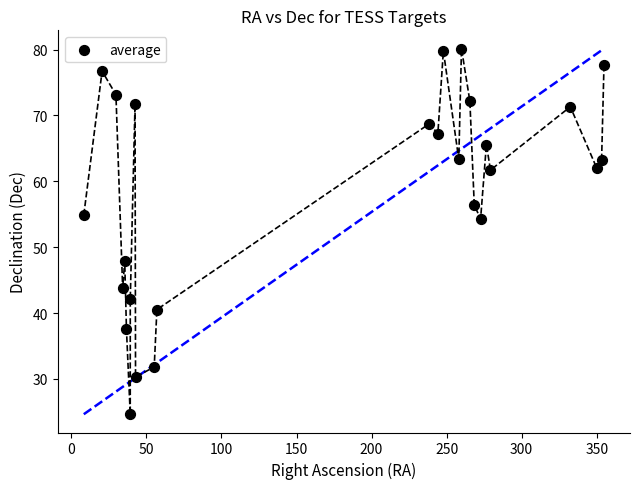

What is the range of X values (max minus min)?

346.5